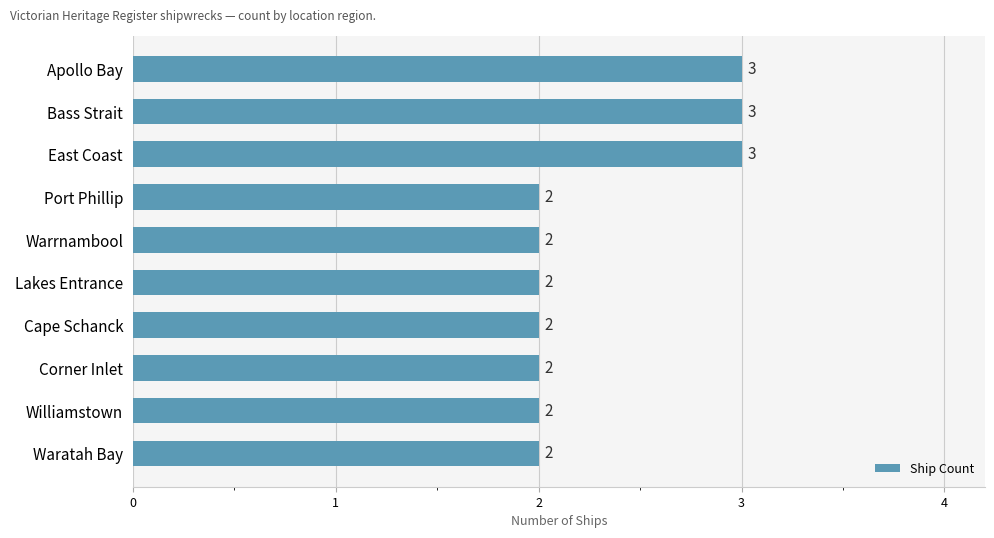

What is the smallest value displayed?

2